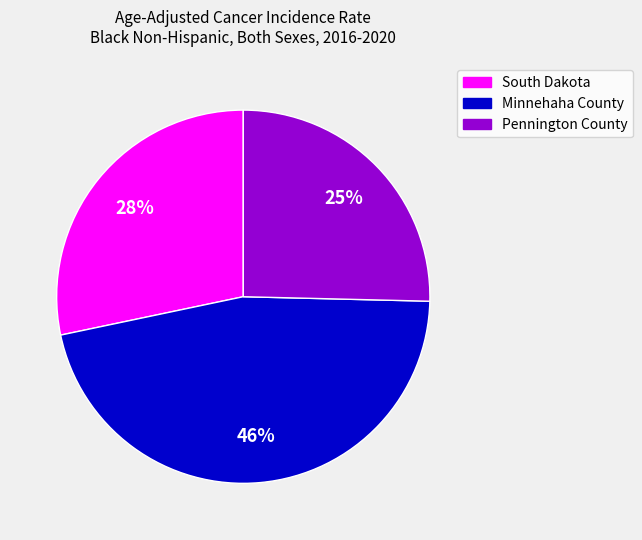

To the nearest percent, what is the difference between the Minnehaha County and Pennington County slice percentages?

21%